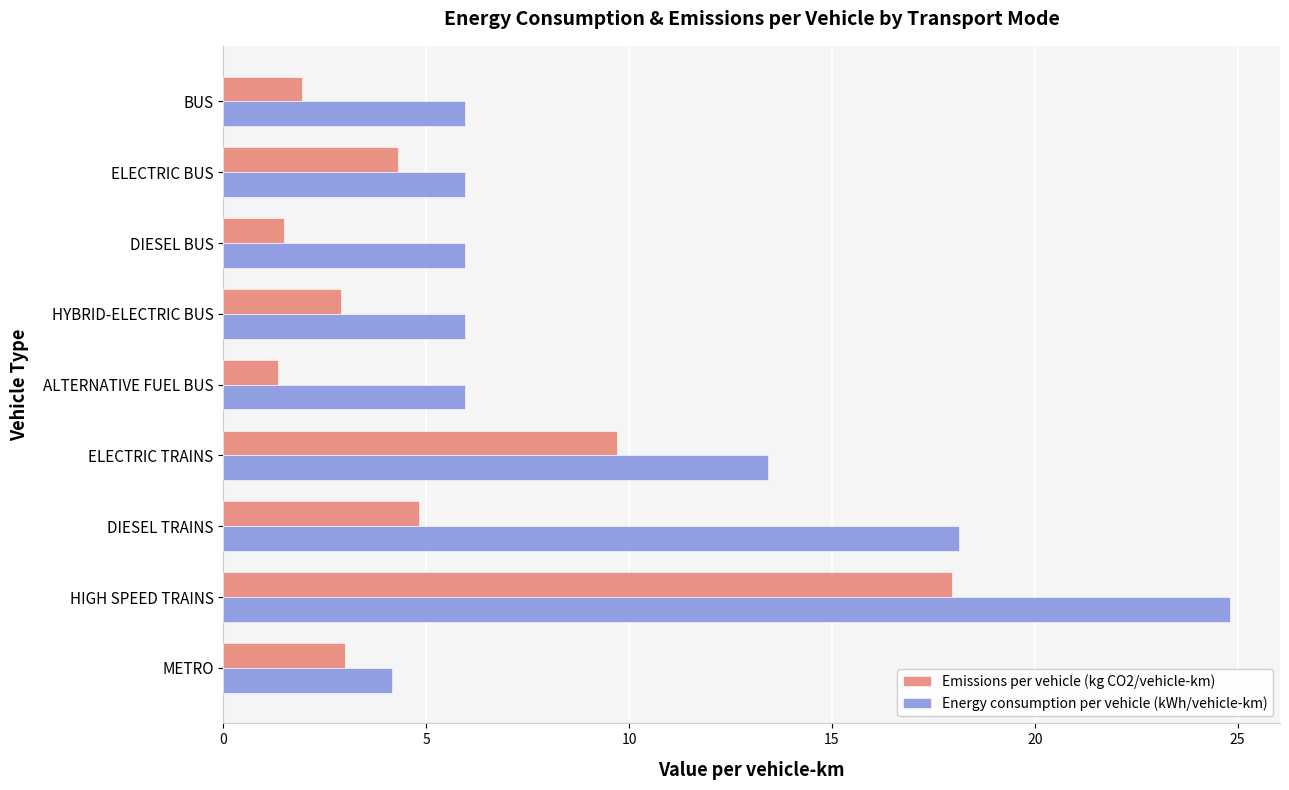

Where is Emissions per vehicle (kg CO2/vehicle-km) nearest to the value 9?

ELECTRIC TRAINS